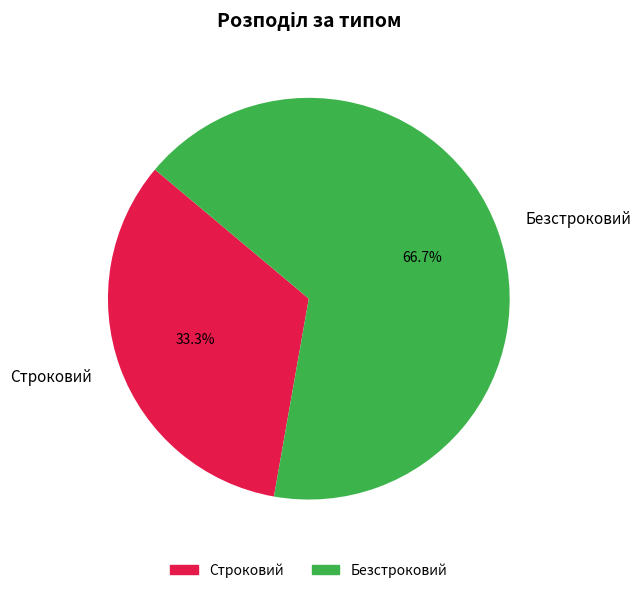

How many slices are in this pie chart?

2